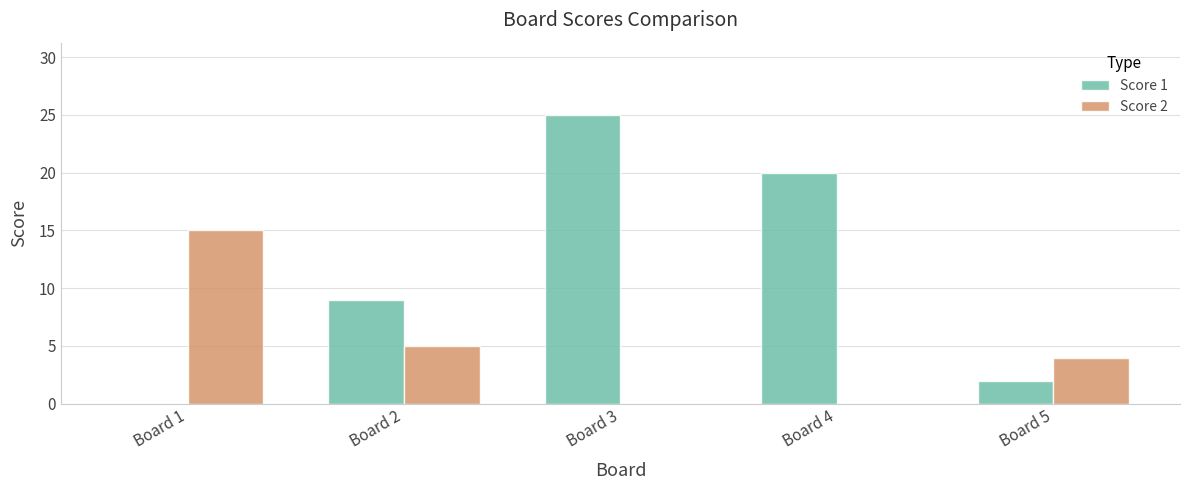

Between Board 3 and Board 5, which series saw the biggest shift?

Score 1